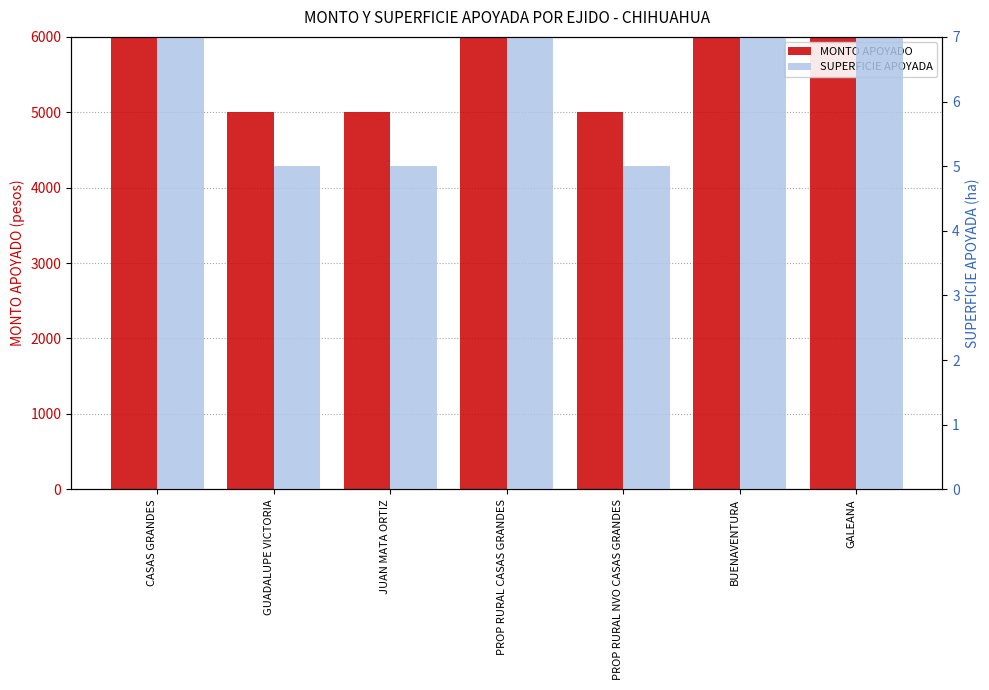

List the series in order of their peak value, highest first.

MONTO APOYADO, SUPERFICIE APOYADA